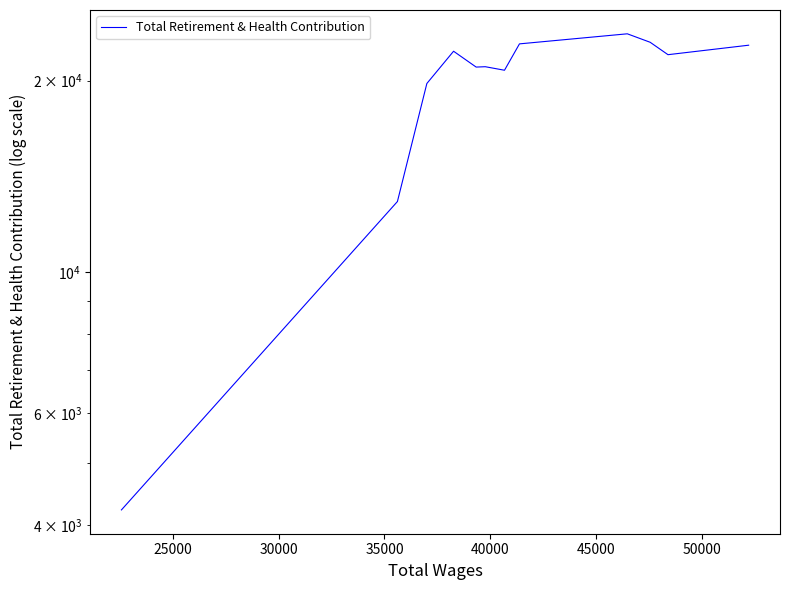

How many interior local valleys (lower than both neighbors) does the data have?

3